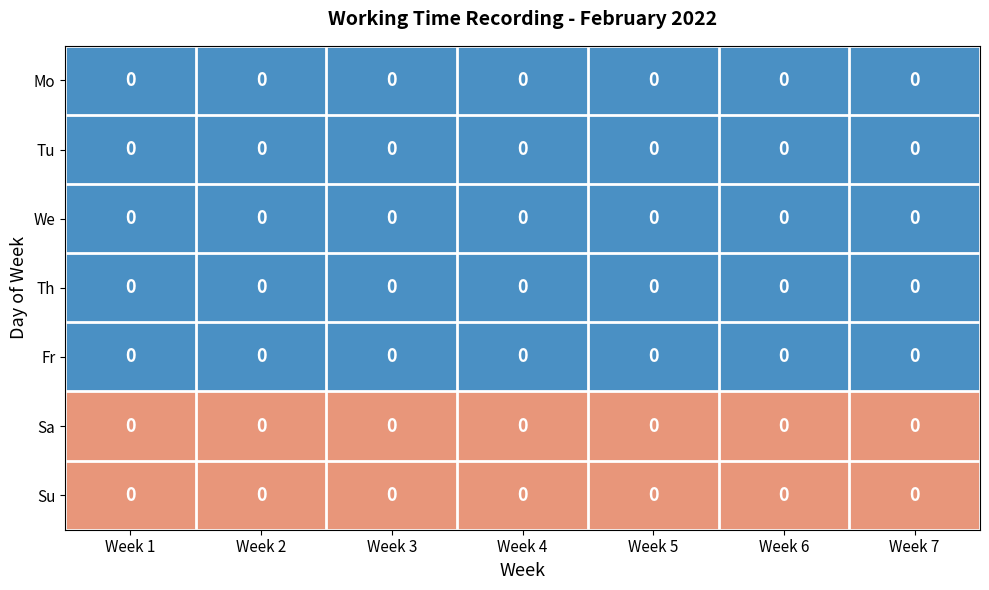

Which label corresponds to the largest value in the chart?

Week 1